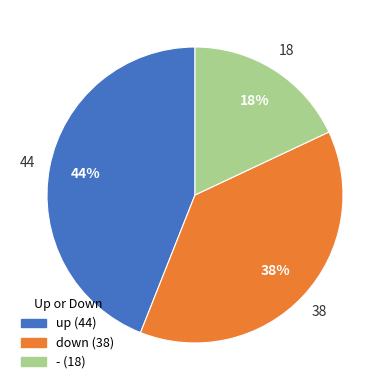

True or false: down accounts for 38% of the total.

True